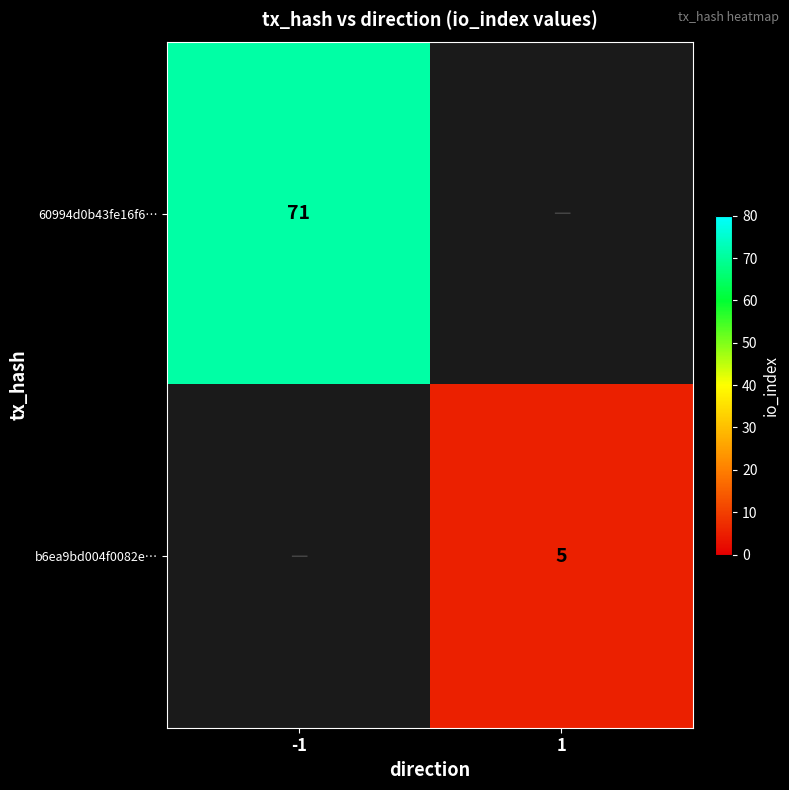

How many distinct data groups are displayed?

2